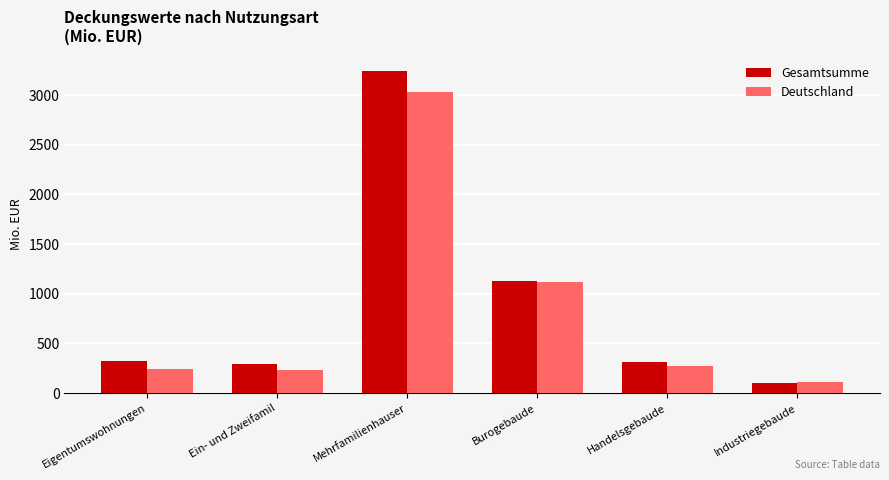

What is the label of the 4th bar from the right?

Mehrfamilienhauser